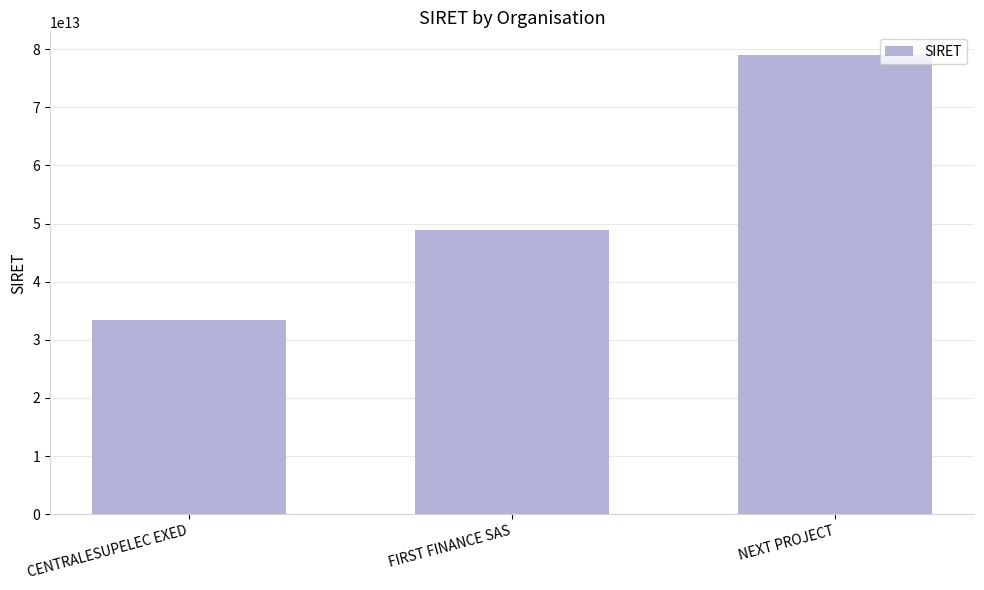

What is the difference between the values at FIRST FINANCE SAS and NEXT PROJECT?

30003119199998